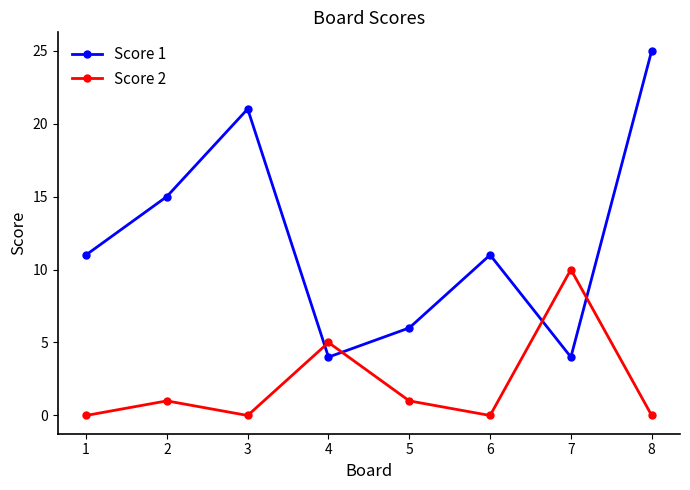

Where is Score 1 nearest to the value 14?

2